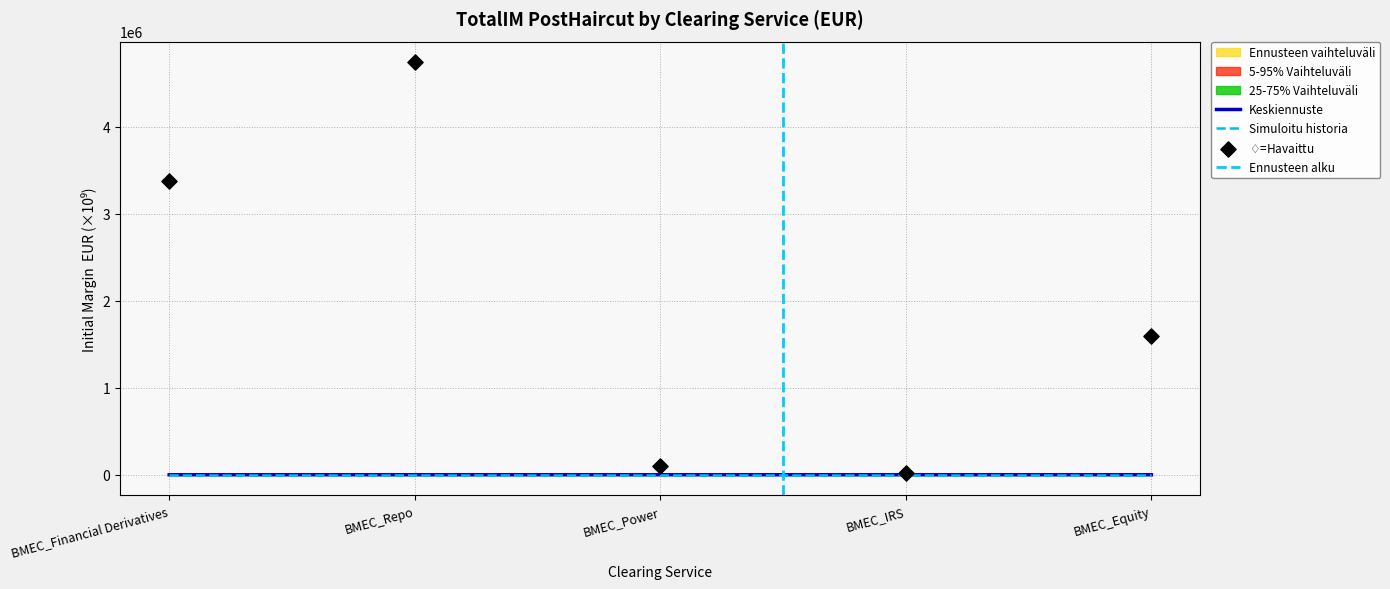

The Simuloitu historia series shows 0.0 at BMEC_Repo. True or false?

True